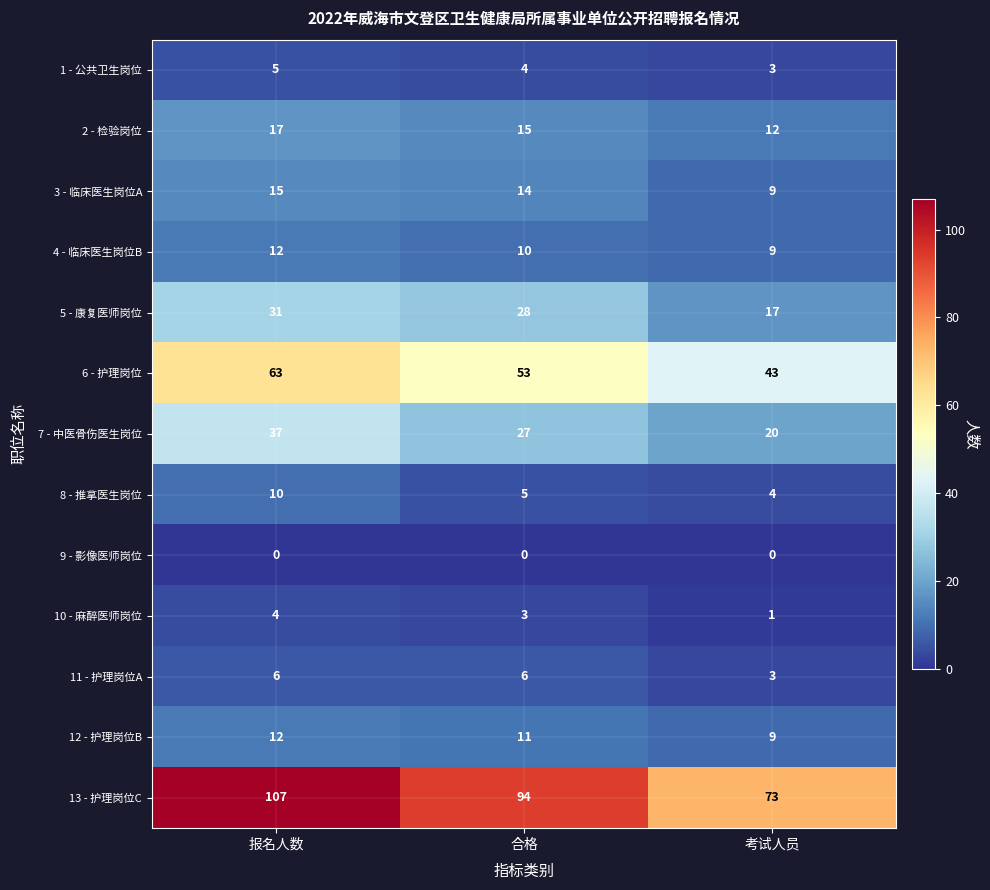

At which category is the sum across all series the highest?

报名人数